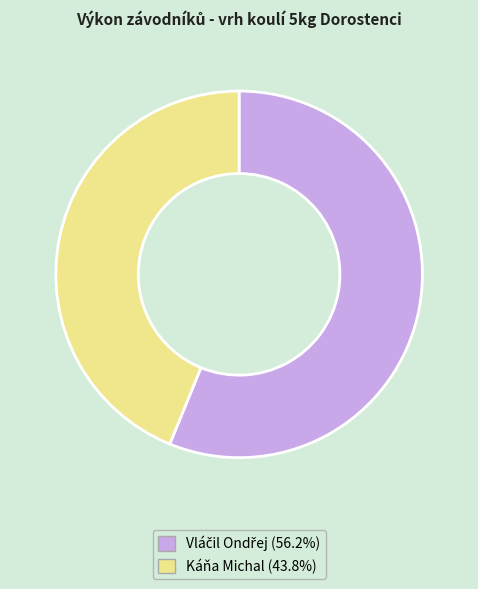

Is there any slice that represents more than half of the pie?

Yes